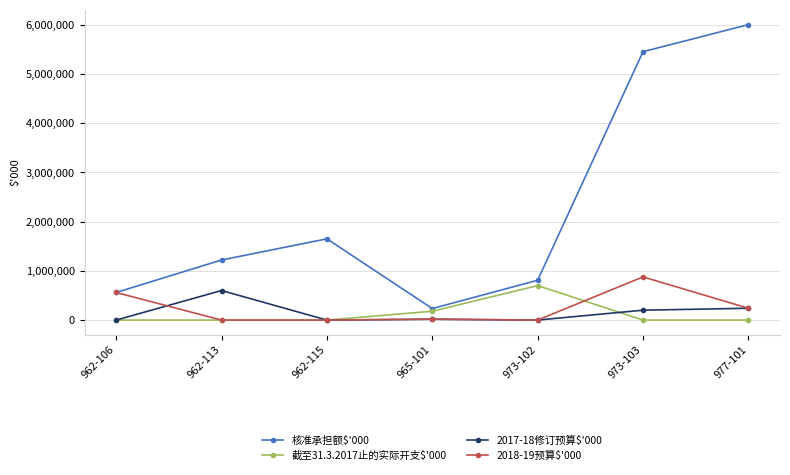

What are all the series names shown in the legend?

核准承担额$'000, 截至31.3.2017止的实际开支$'000, 2017-18修订预算$'000, 2018-19预算$'000